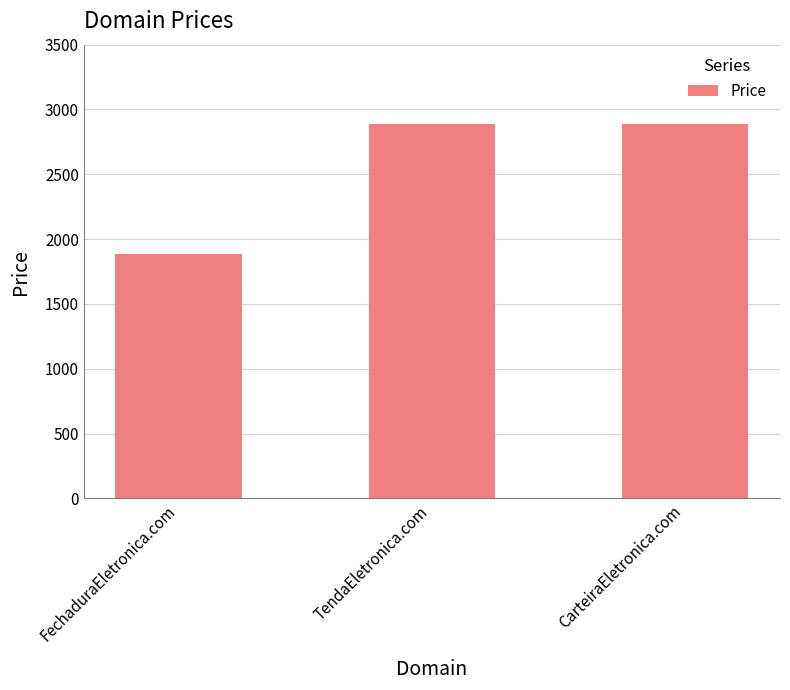

Between FechaduraEletronica.com and TendaEletronica.com, which is larger?

TendaEletronica.com